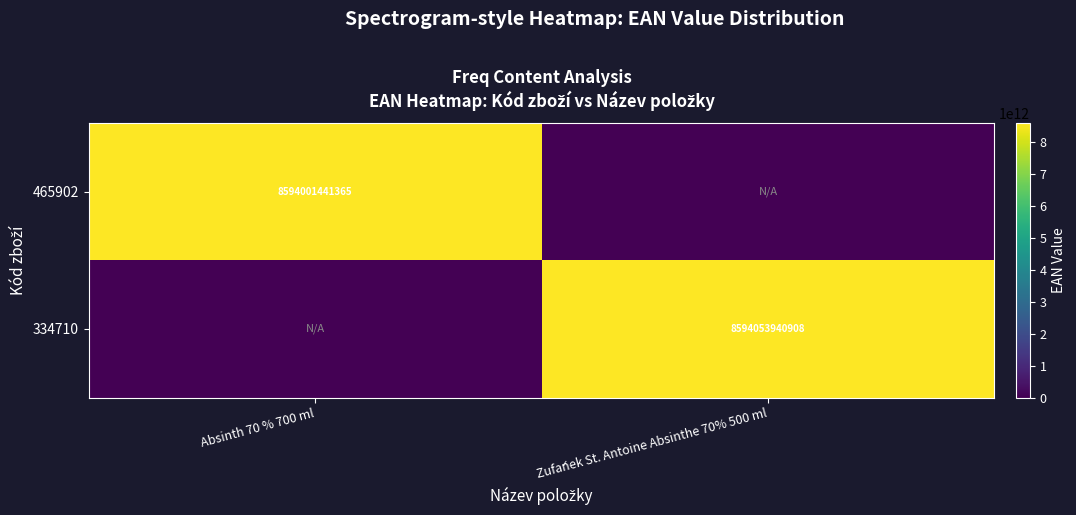

What is the total value across all series at Absinth 70 % 700 ml?

8594001441365